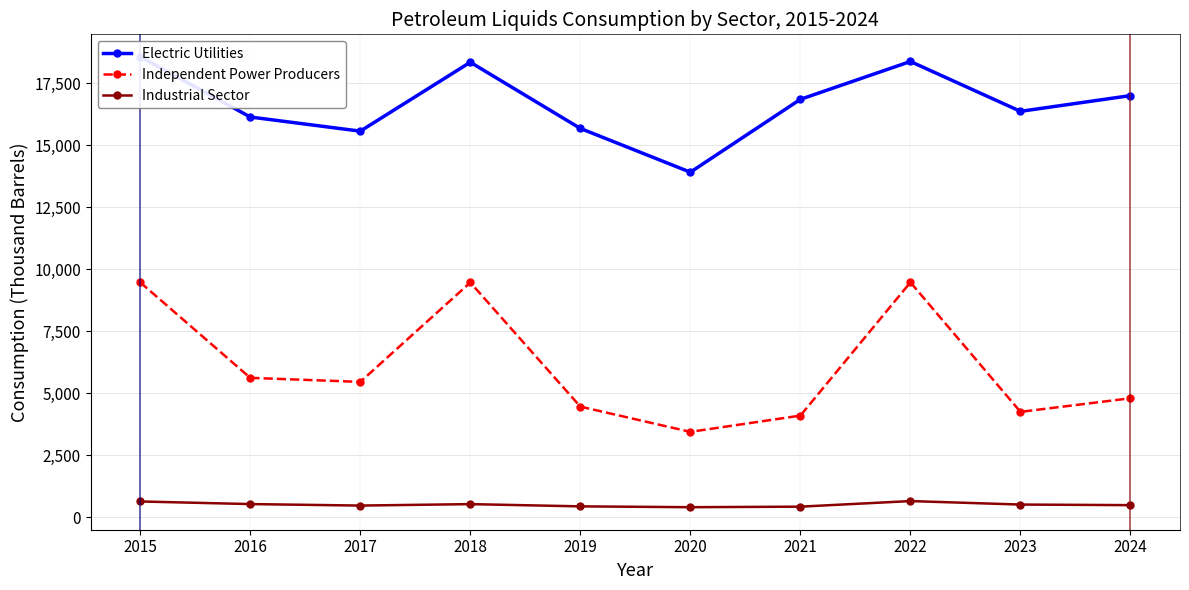

At which category is the sum across all series the highest?

2015